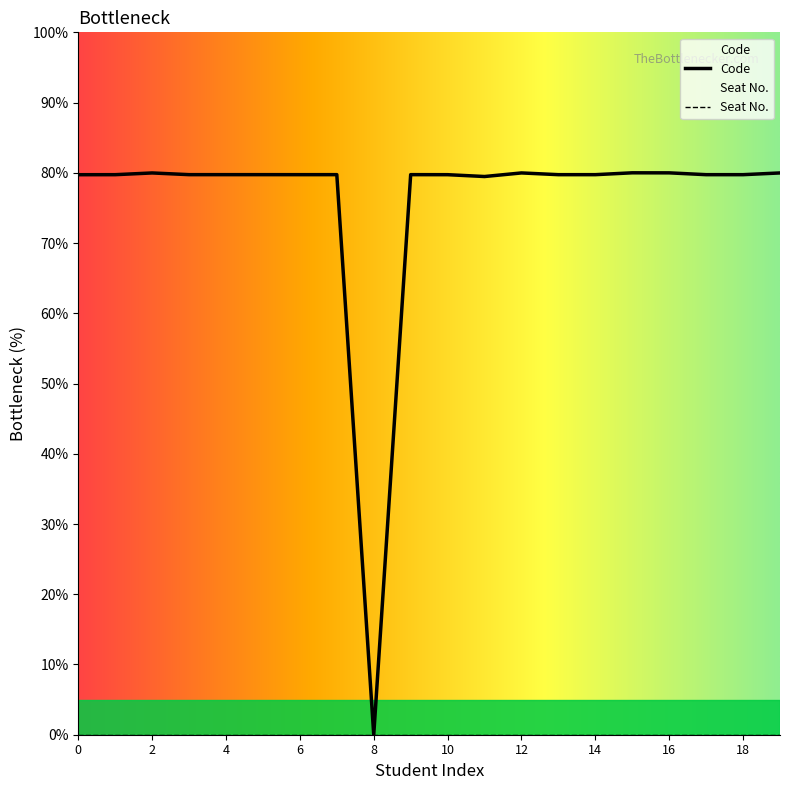

Is this an area chart (filled region under the line)?

No